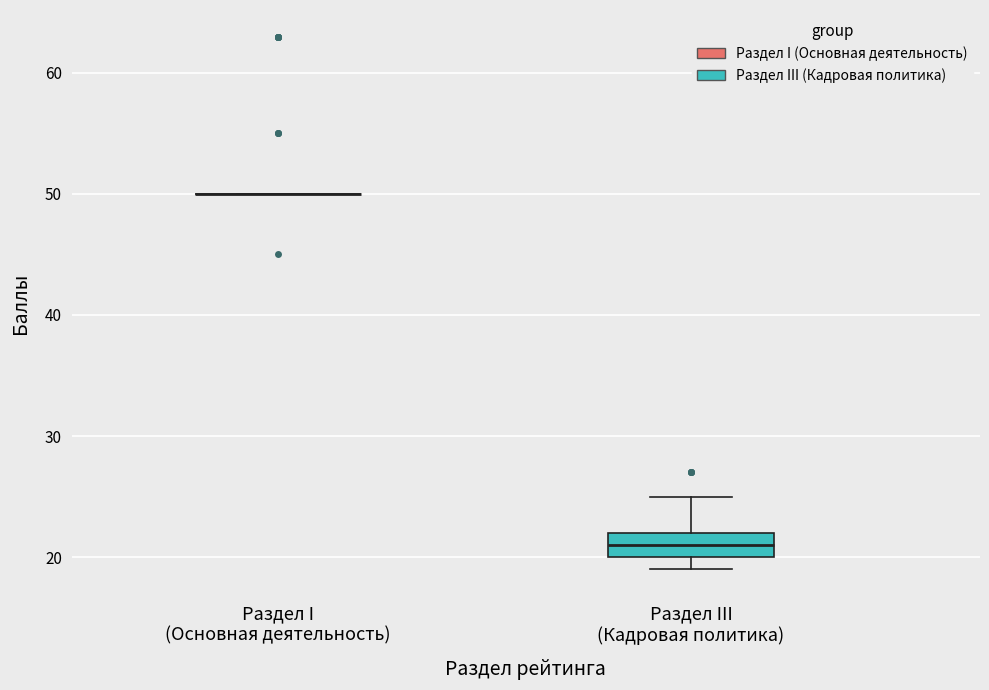

Reading left to right, transcribe this box plot: for each box, give where its median line is, the range the box spans, and where its two whiskers end, as read against the y-axis. The values are not printed on the chart, so give them approximately, as read against the axis.

Раздел I (Основная деятельность): box collapsed to a line at 50, whiskers 50 to 50
Раздел III (Кадровая политика): median 21, box 20 to 22, whiskers 19 to 25